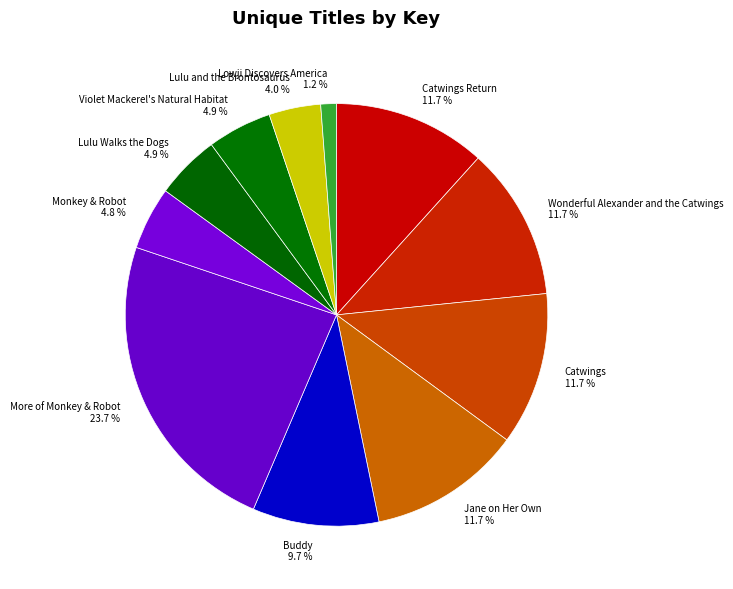

How many segments does this pie chart have?

11